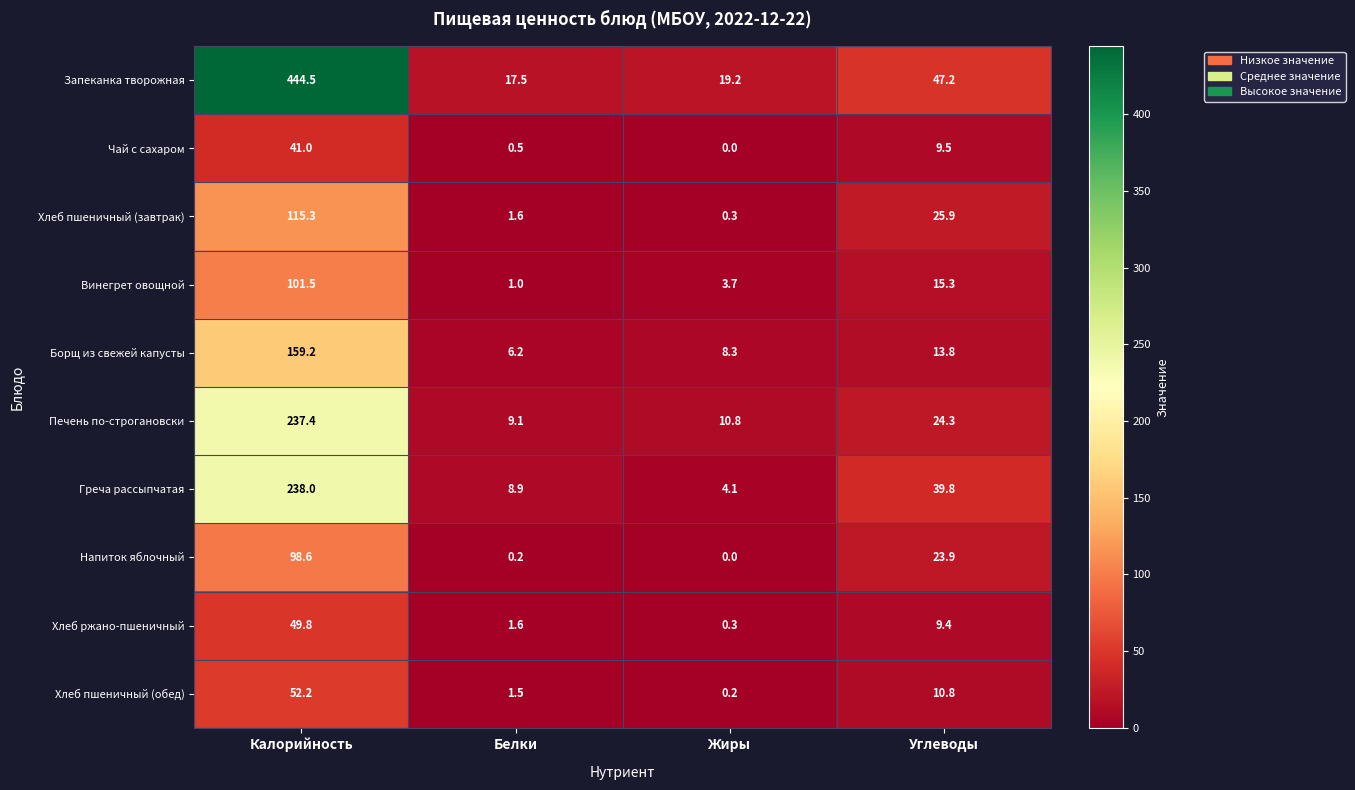

Which label corresponds to the smallest value in the chart?

Жиры